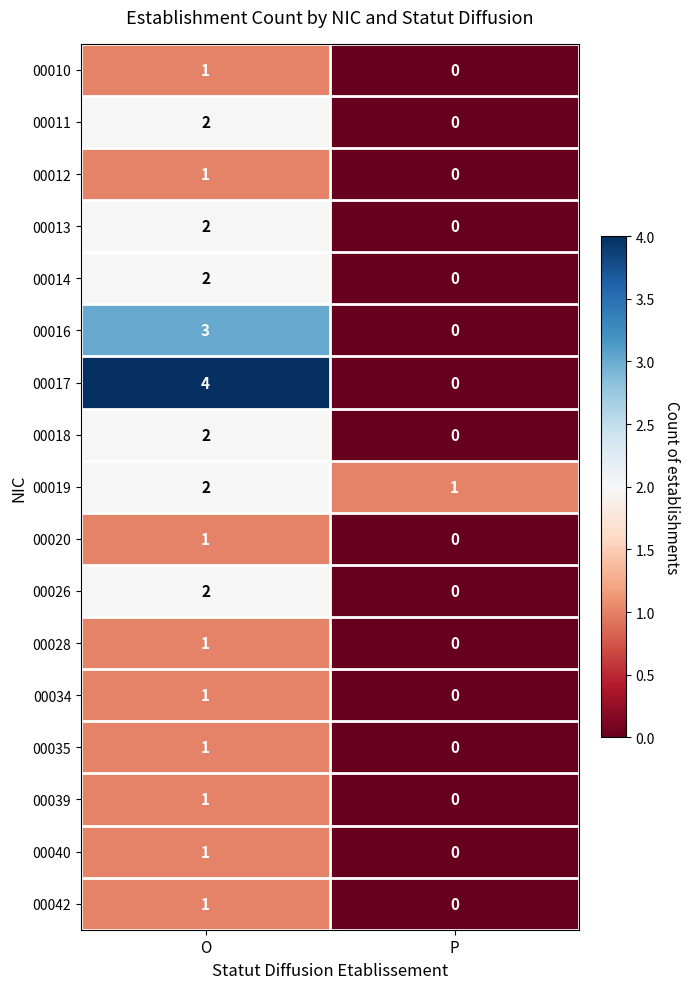

How many values in the 00013 series are below 2?

1